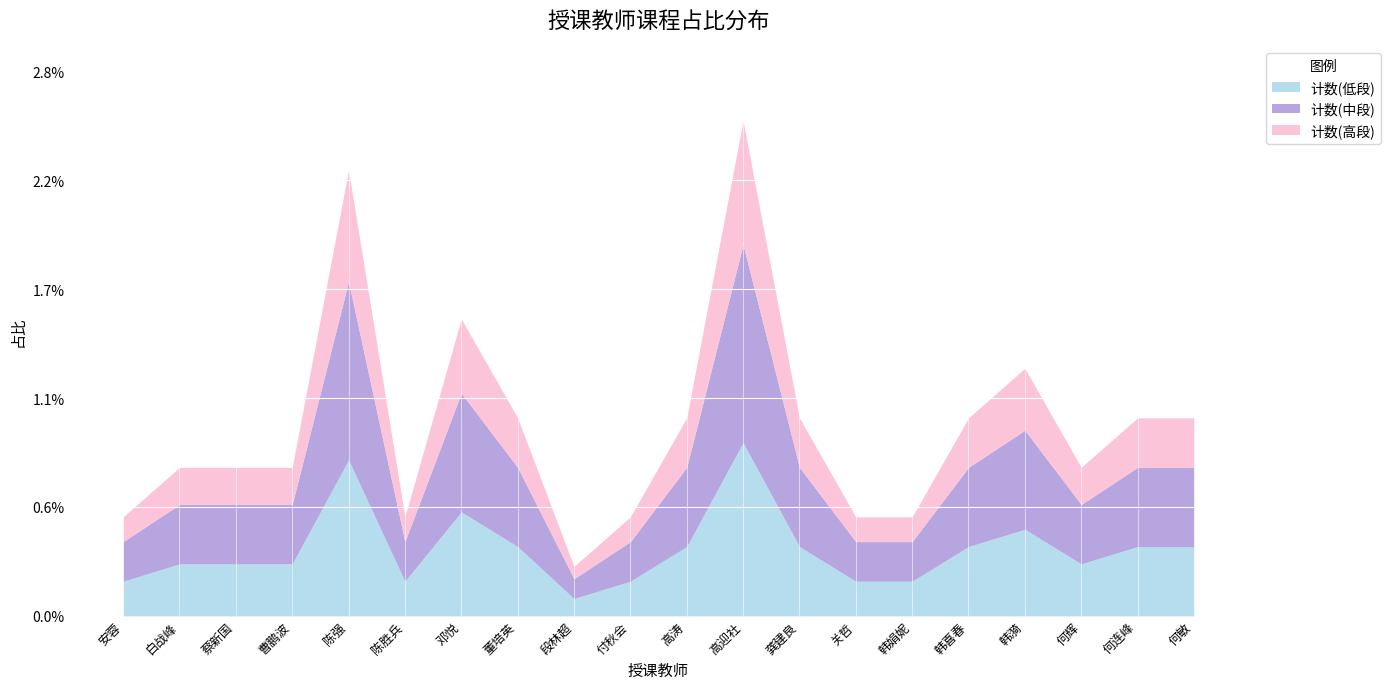

How many data points in 计数 are above 4?

4